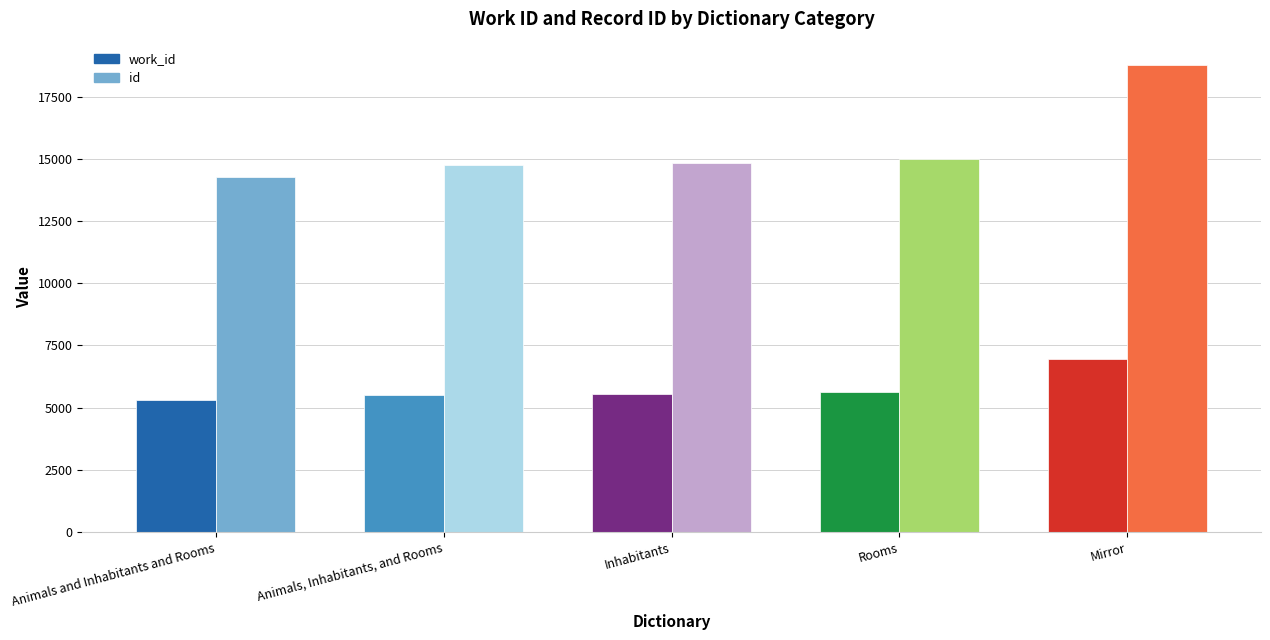

What are all the series names shown in the legend?

work_id, id